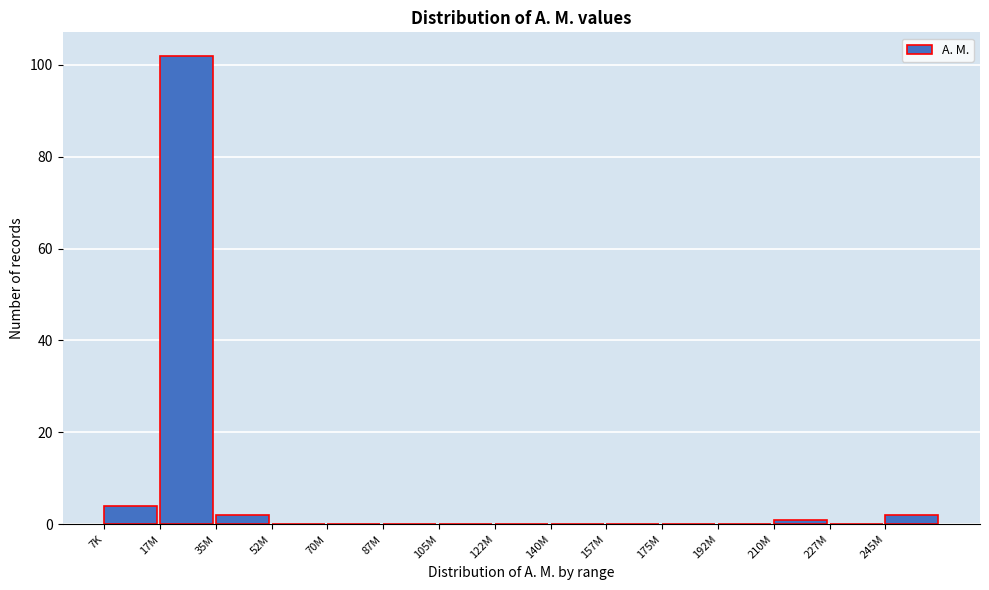

Reading right to left, what are all the values shown in this chart?

245M=2	227M=0	210M=1	192M=0	175M=0	157M=0	140M=0	122M=0	105M=0	87M=0	70M=0	52M=0	35M=2	17M=102	7K=4